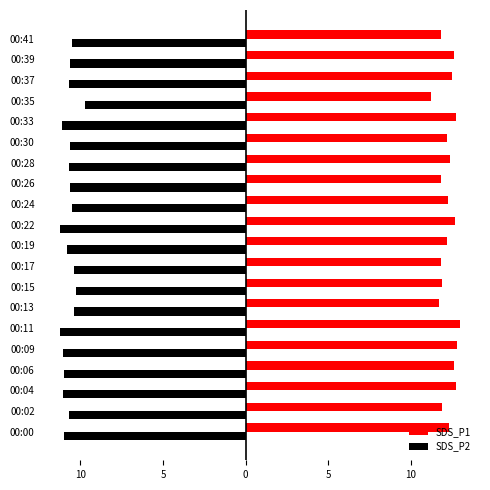

What are all the series names shown in the legend?

SDS_P1, SDS_P2